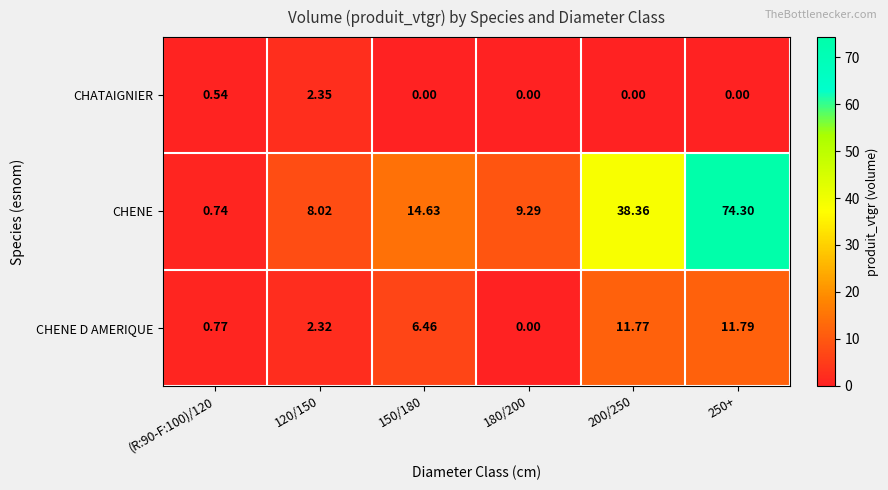

Between (R:90-F:100)/120 and 180/200, which series saw the biggest shift?

CHENE